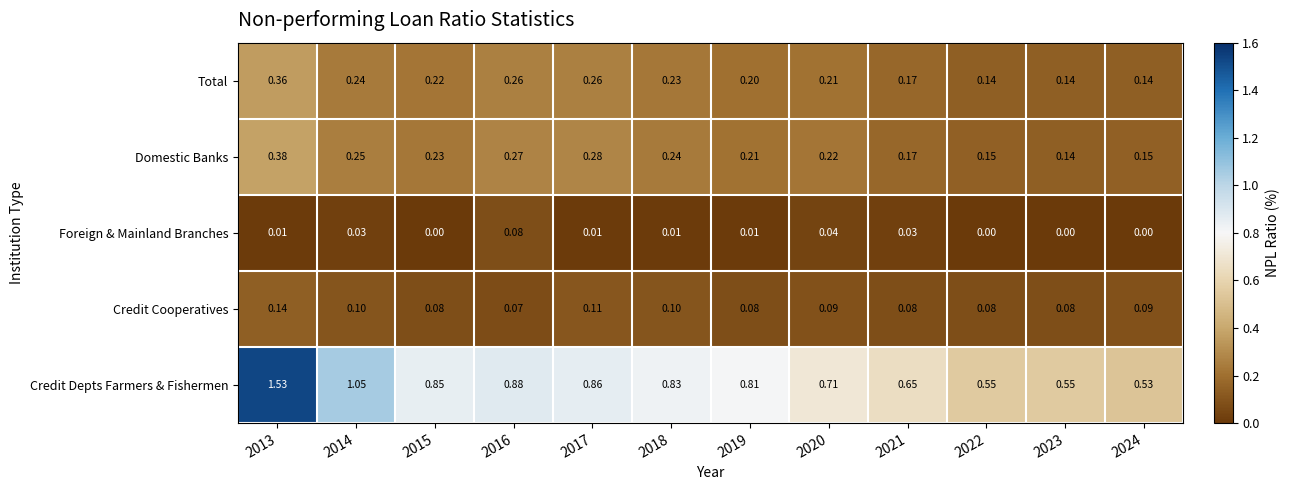

Between 2020 and 2023, which series saw the biggest shift?

Credit Depts Farmers & Fishermen